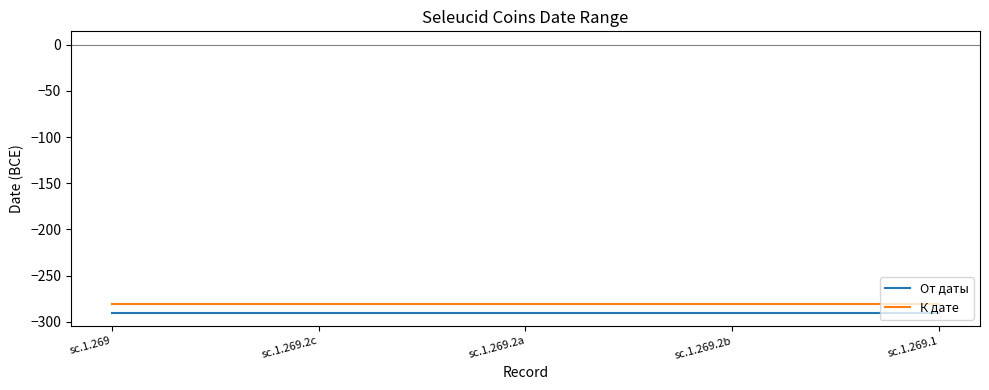

How many distinct data groups are displayed?

2